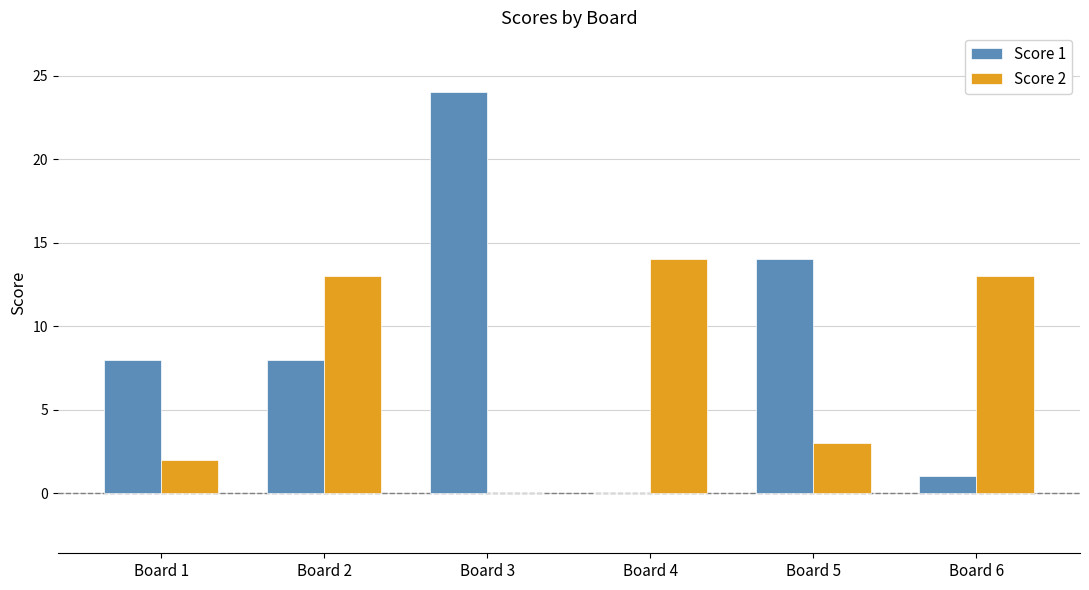

True or false: Score 2 has a value of 2 at Board 1.

True